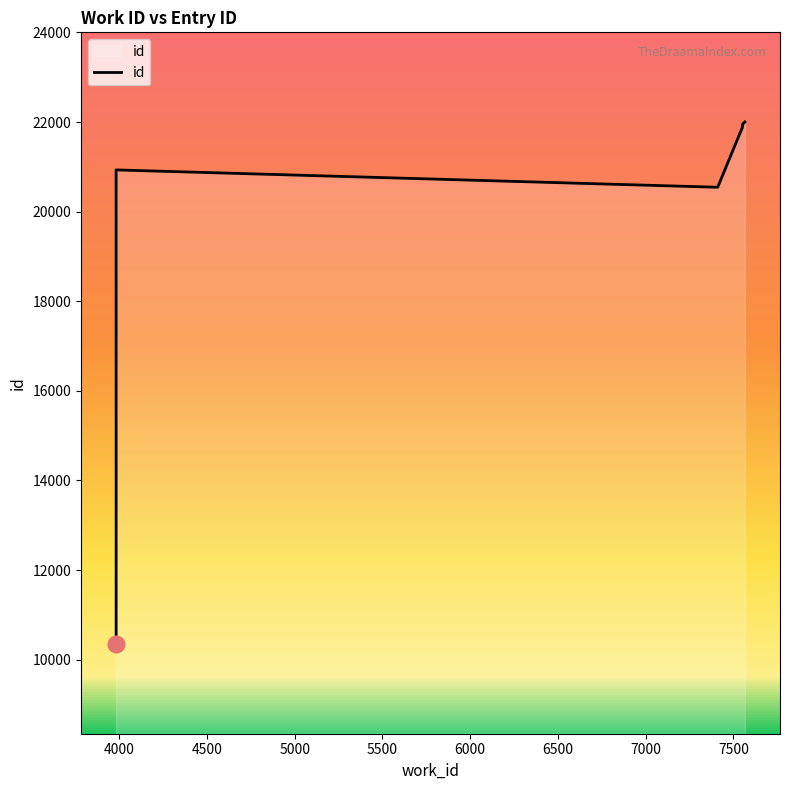

Reading left to right, extract all data points from this chart.

10348	20932	20545	21856	21863	21867	21880	21943	21959	22003